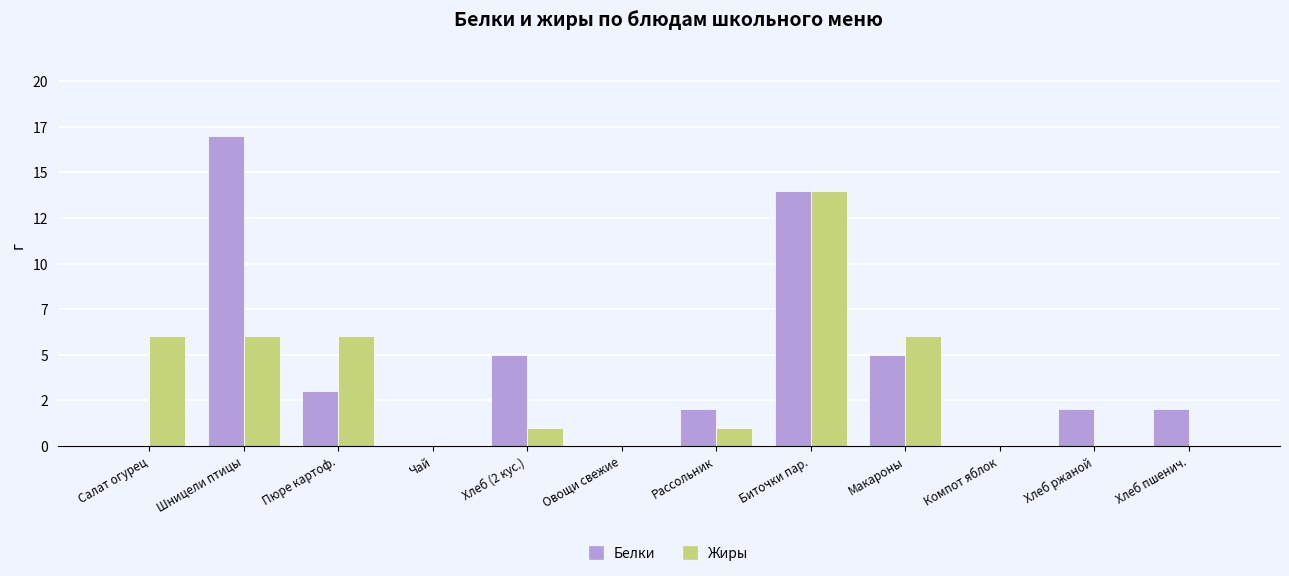

What are all the series names shown in the legend?

Белки, Жиры